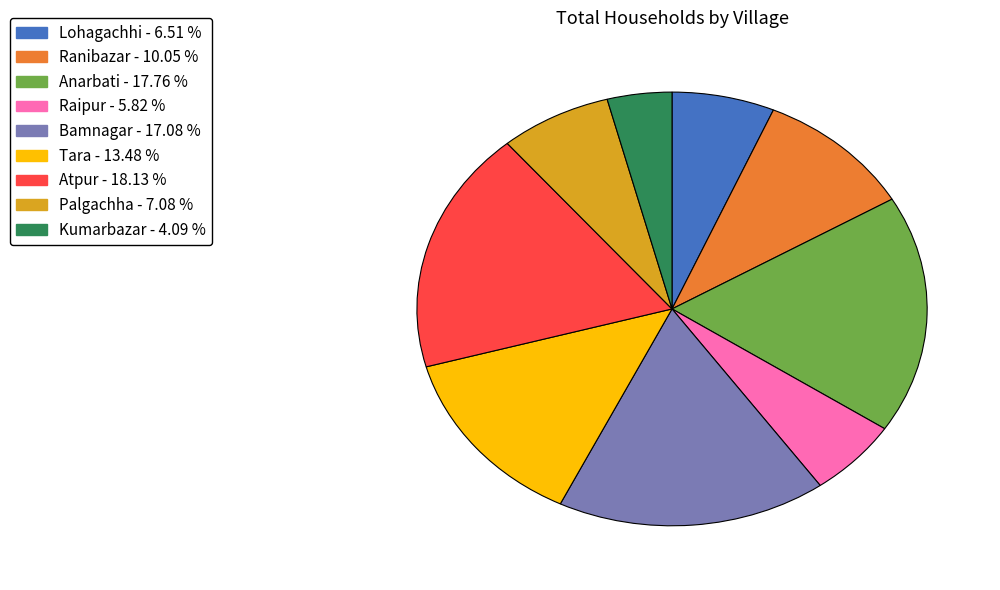

True or false: Ranibazar accounts for 19% of the total.

False